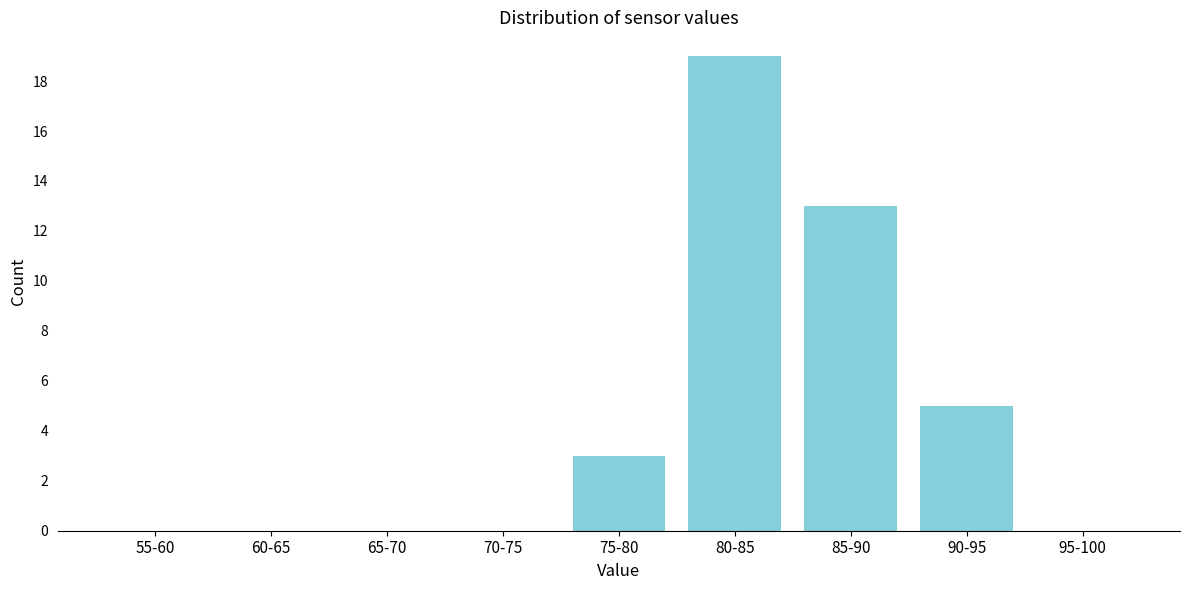

Reading left to right, extract all data points from this chart.

55-60=0	60-65=0	65-70=0	70-75=0	75-80=3	80-85=19	85-90=13	90-95=5	95-100=0